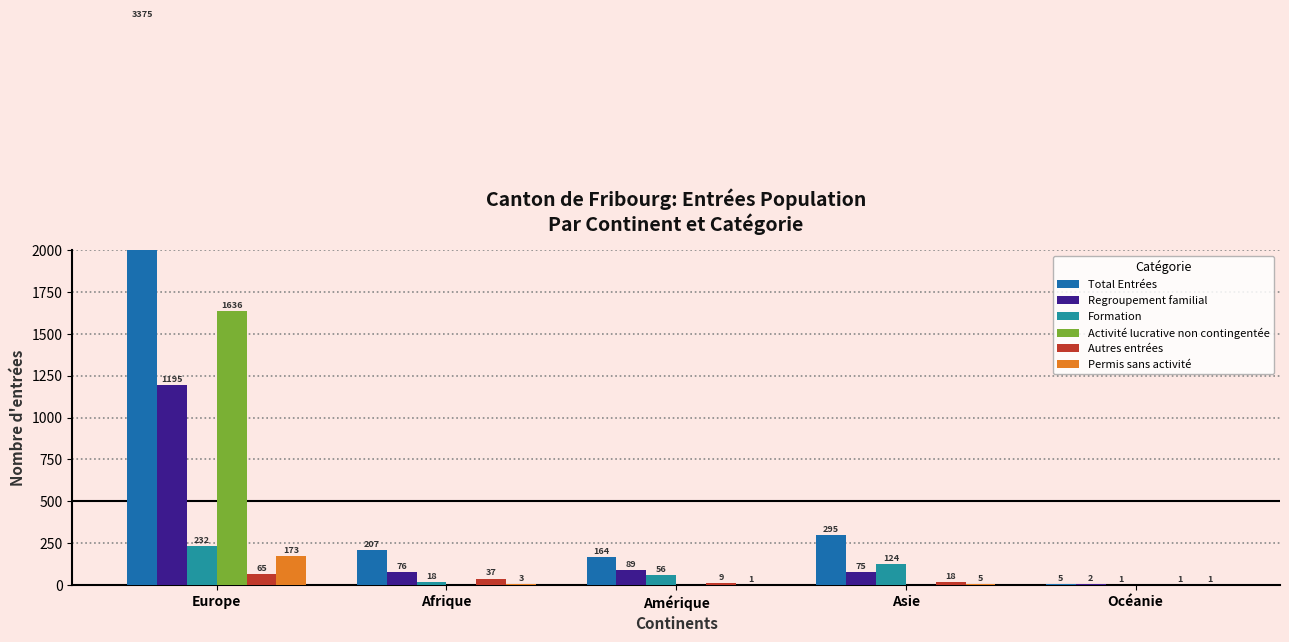

At which category is the sum across all series the highest?

Europe